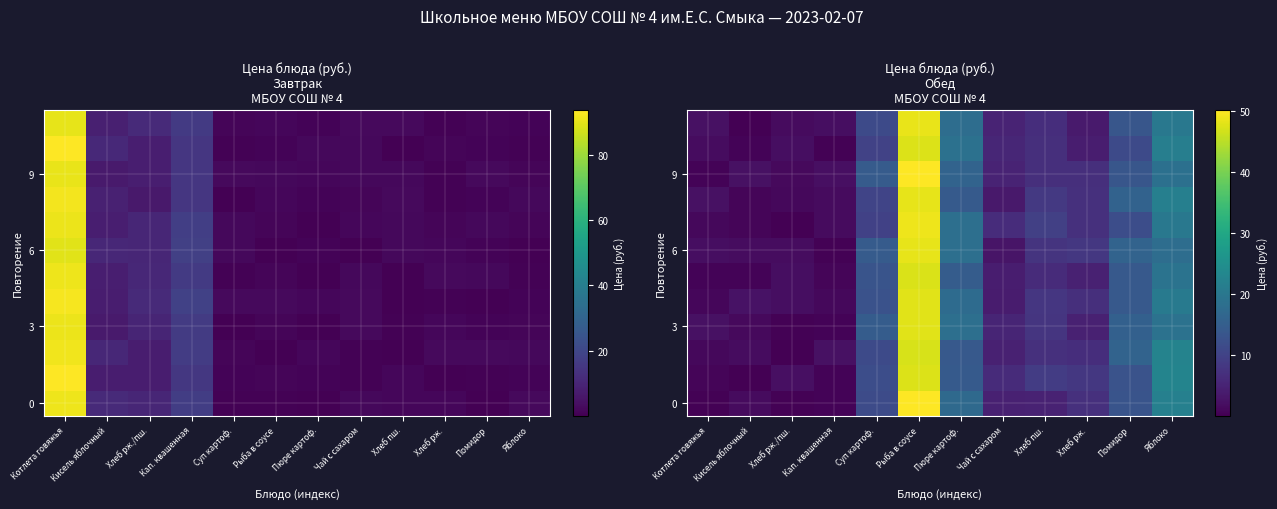

At which label is 3 closest to 24?

Яблоко